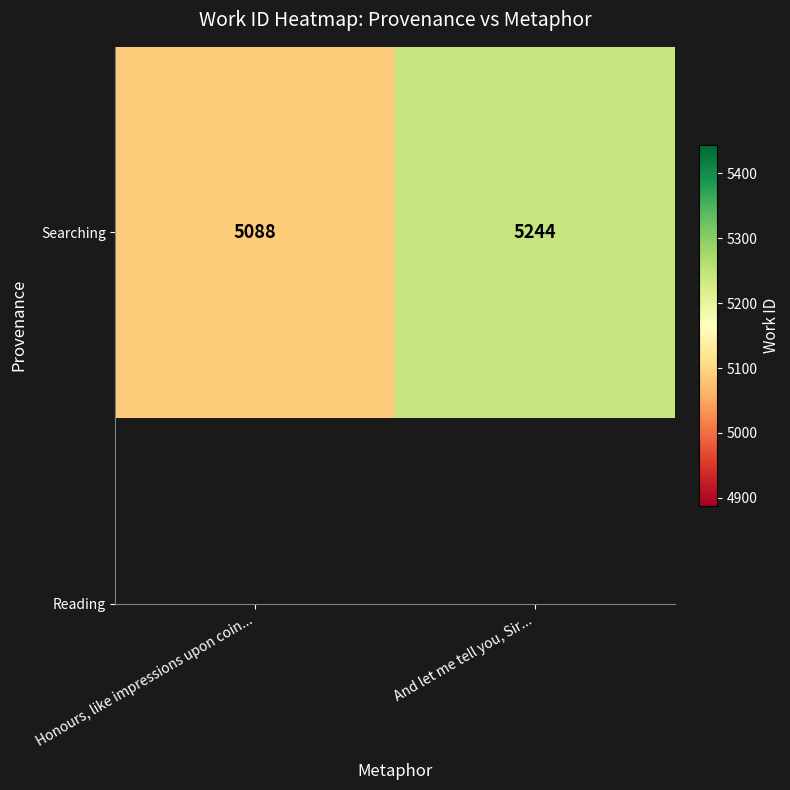

List the labels in order of value, largest first.

And let me tell you, Sir..., Honours, like impressions upon coin...